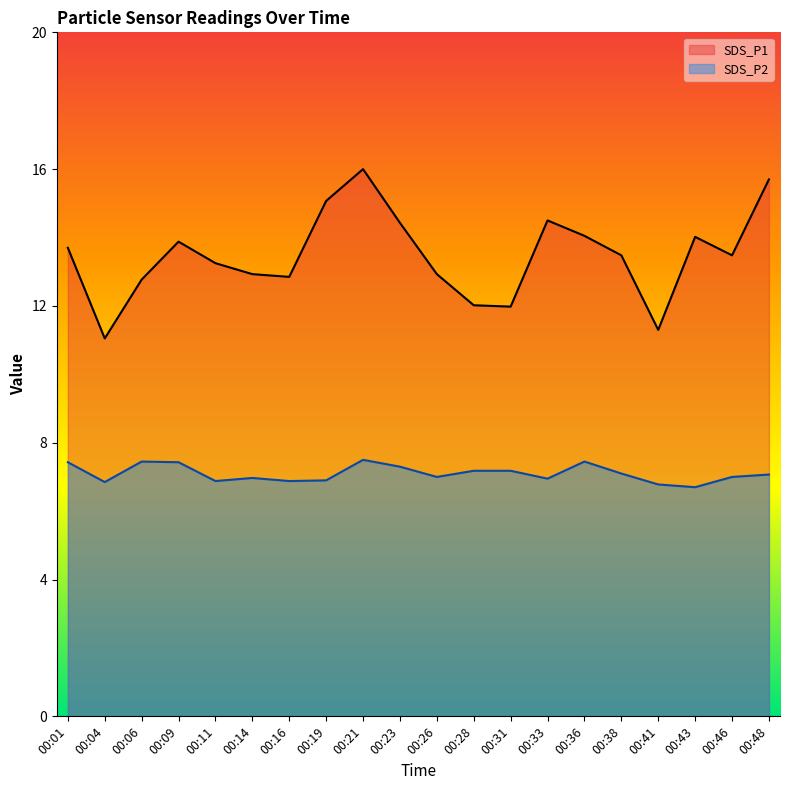

What is the difference between the SDS_P1 values at 00:06 and 00:26?

0.2